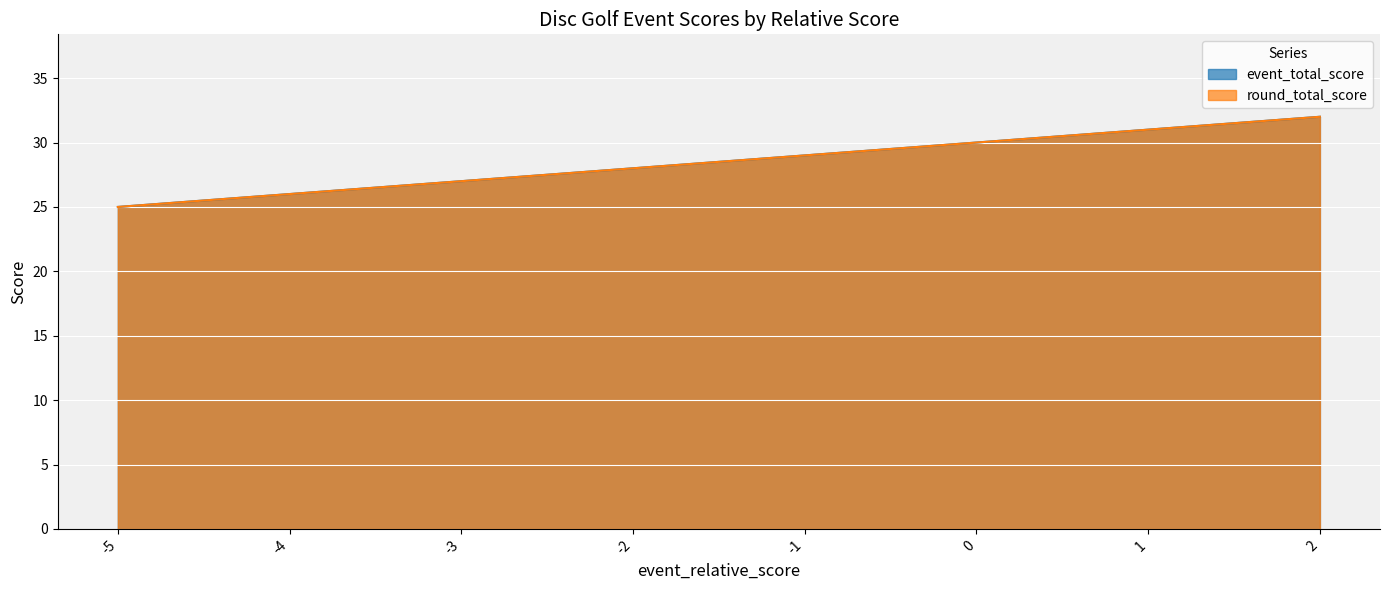

True or false: round_total_score and event_total_score intersect in this chart.

False